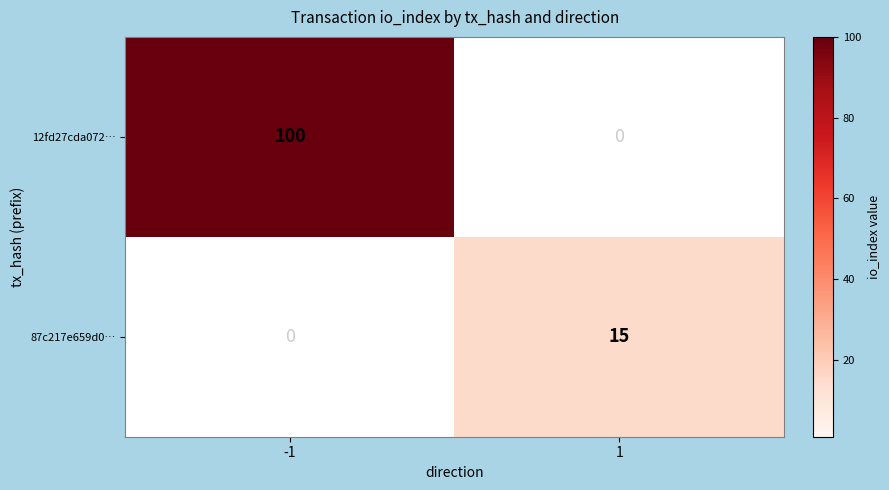

Rank the series by their average value, from highest to lowest.

12fd27cda072…, 87c217e659d0…